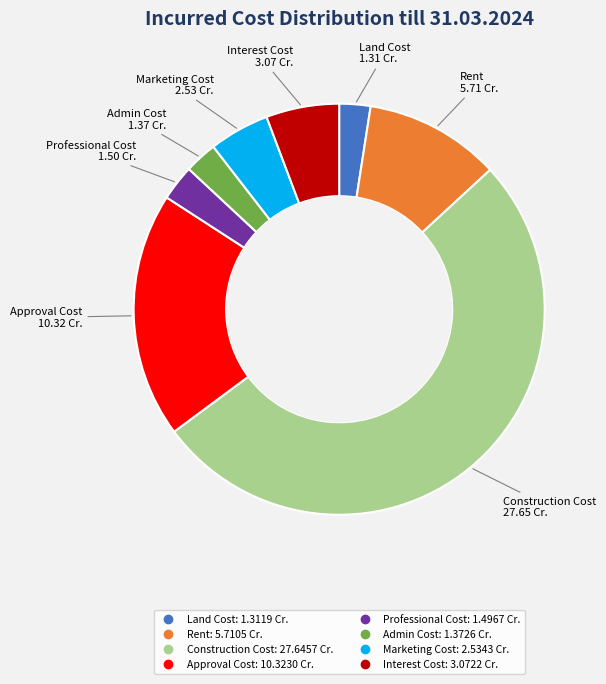

Which slice is the largest?

Construction Cost